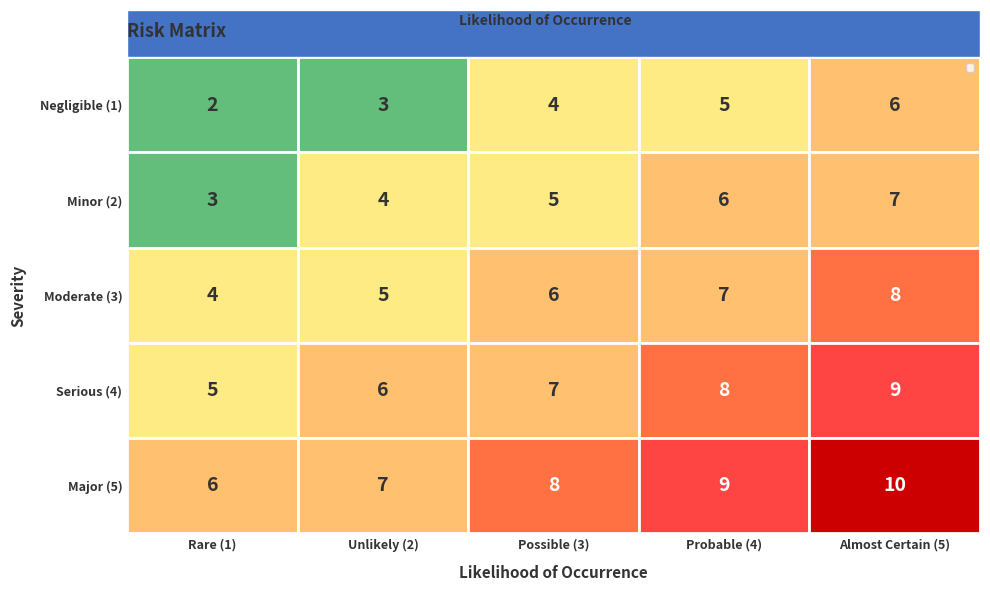

What is the spread (max minus min) of values at Unlikely (2)?

4